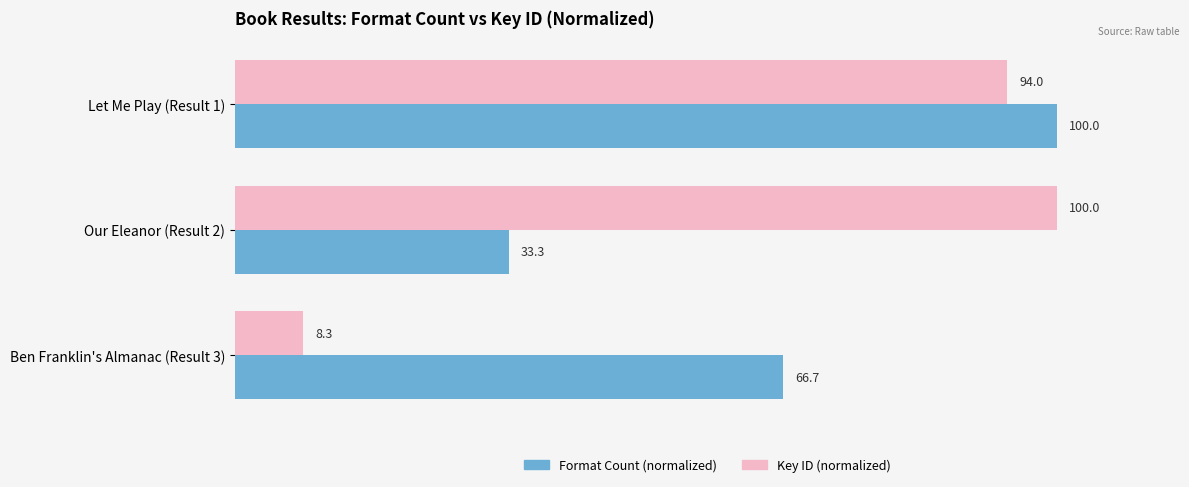

True or false: Format Count (normalized) has a value of 12.0 at Our Eleanor (Result 2).

False